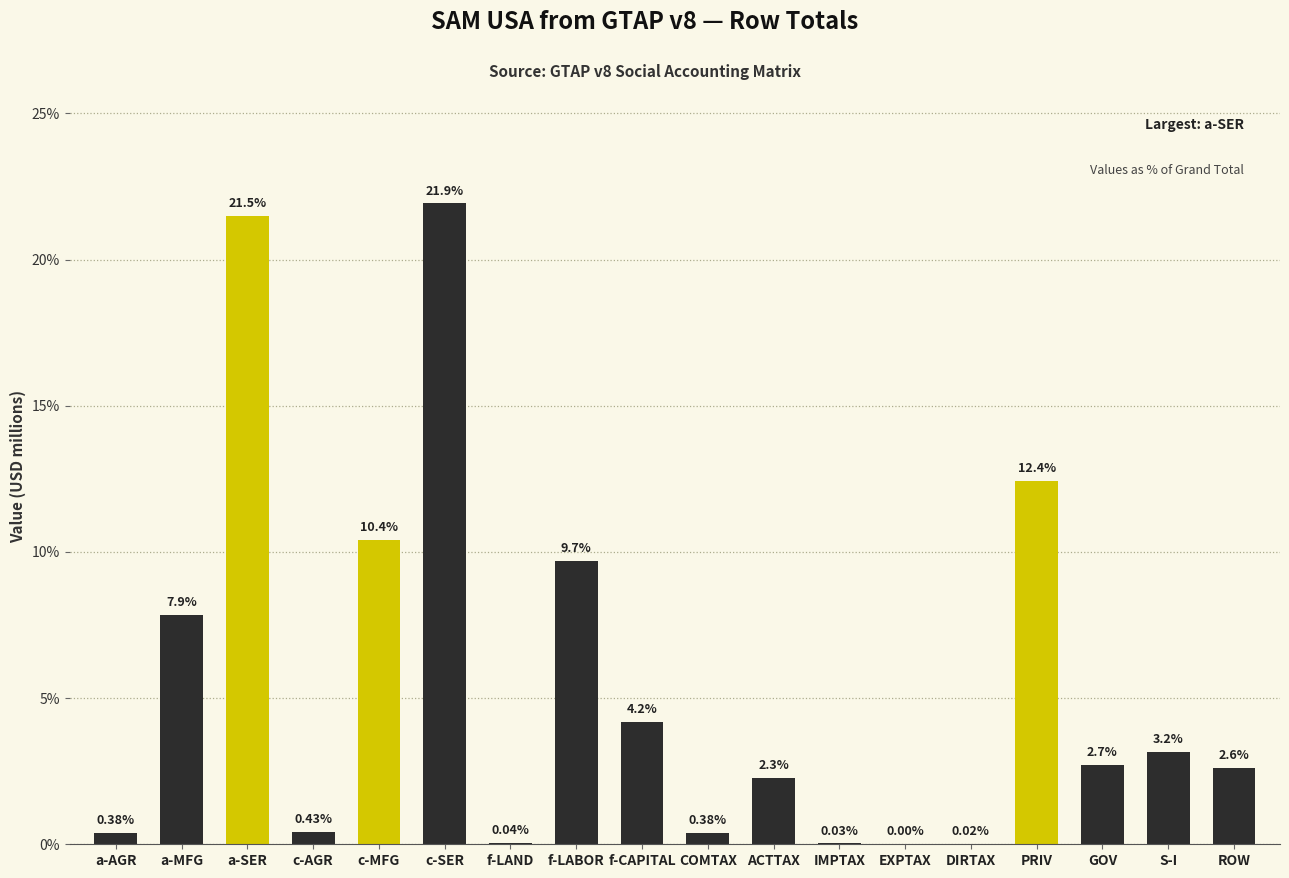

Which category has the highest value across all series?

c-SER